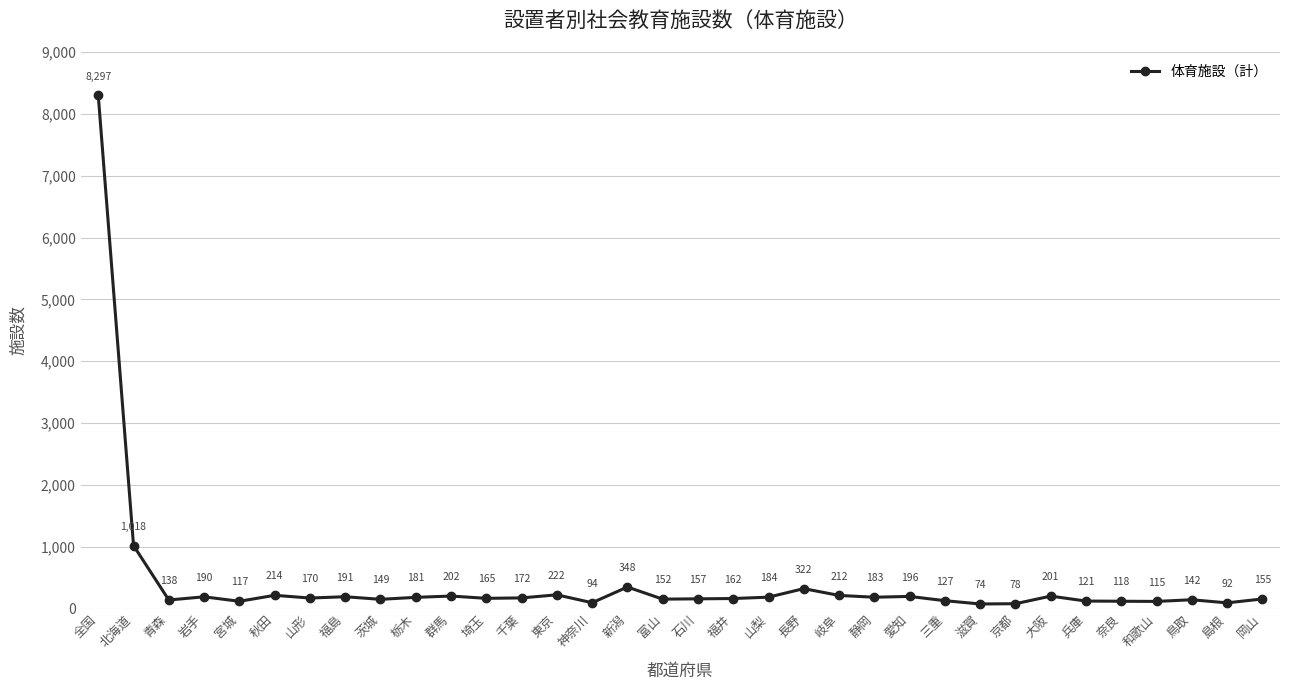

True or false: the data has more than 2 interior local peaks.

True